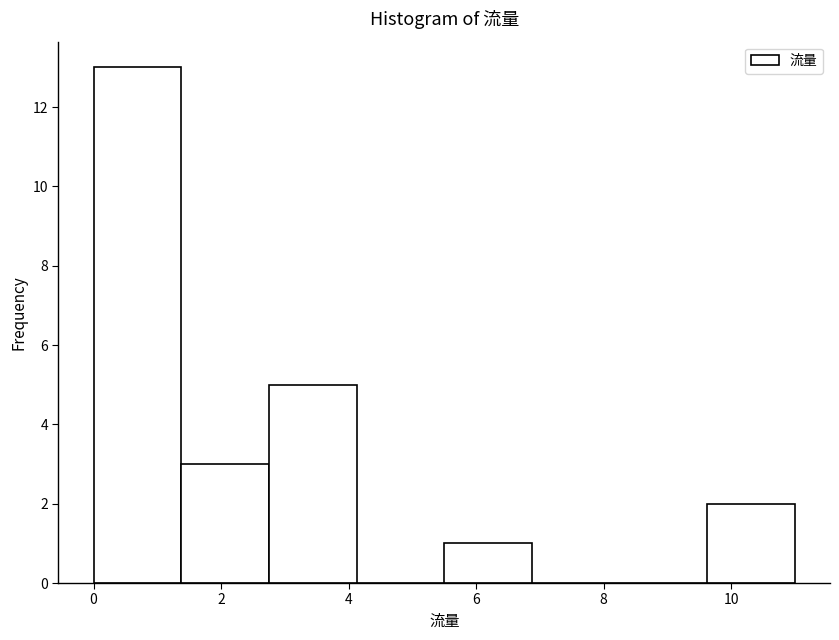

How tall is the bar that spans 1.4 to 2.8 on the x-axis? Neither the bar edges nor the heights are printed on the chart, so give them approximately, as read against the axes.

3